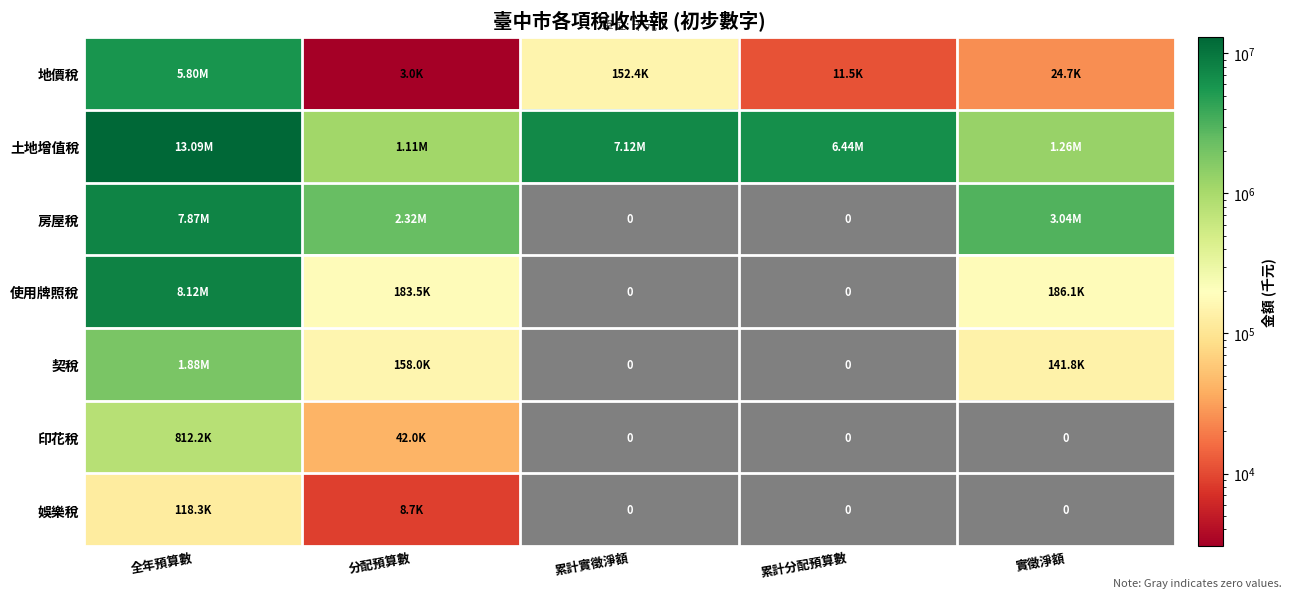

What value does the 土地增值稅 series have at 全年預算數, to the nearest 10?

13089560